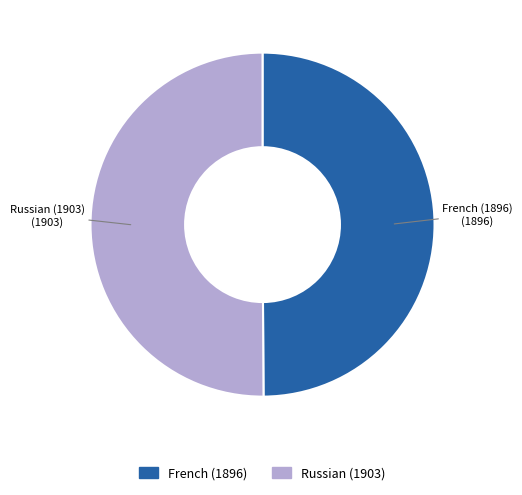

Approximately how many times larger is the value at French (1896) compared to Russian (1903)?

1.0